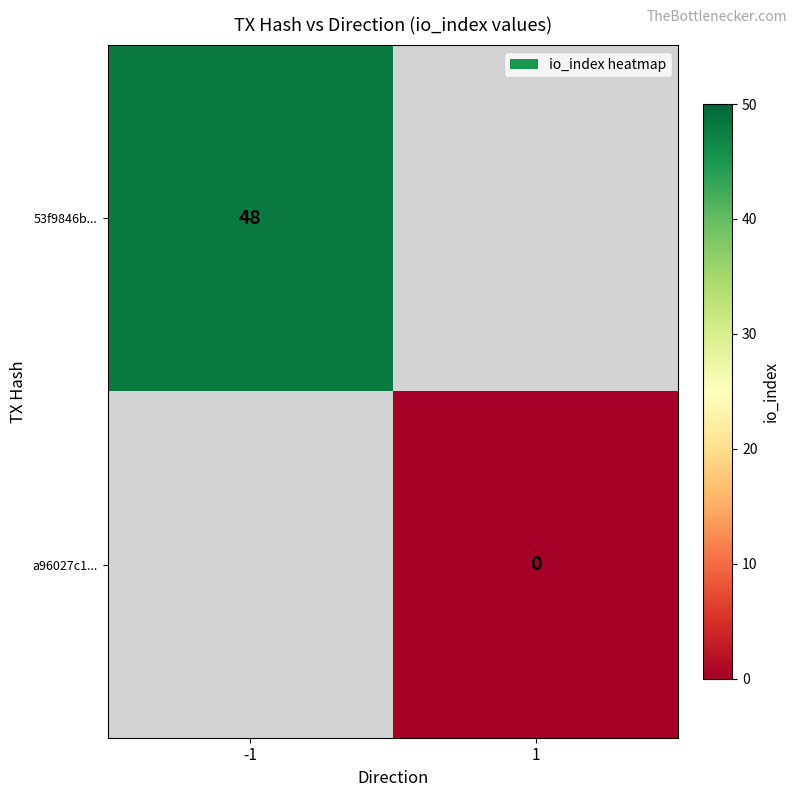

The value of 53f9846b... at -1 is 48. True or false?

True